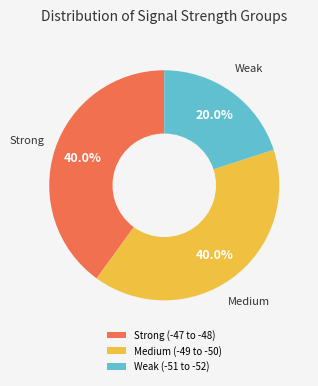

Between Weak (-51 to -52) and Strong (-47 to -48), which is larger?

Strong (-47 to -48)